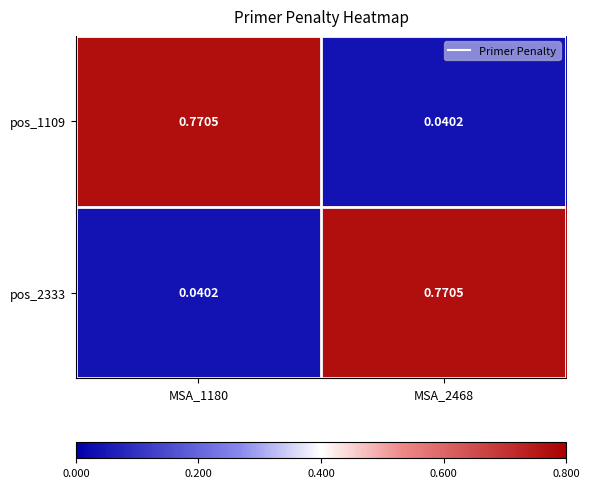

Is the value of pos_2333 at MSA_1180 greater than the value of pos_1109 at MSA_1180?

No